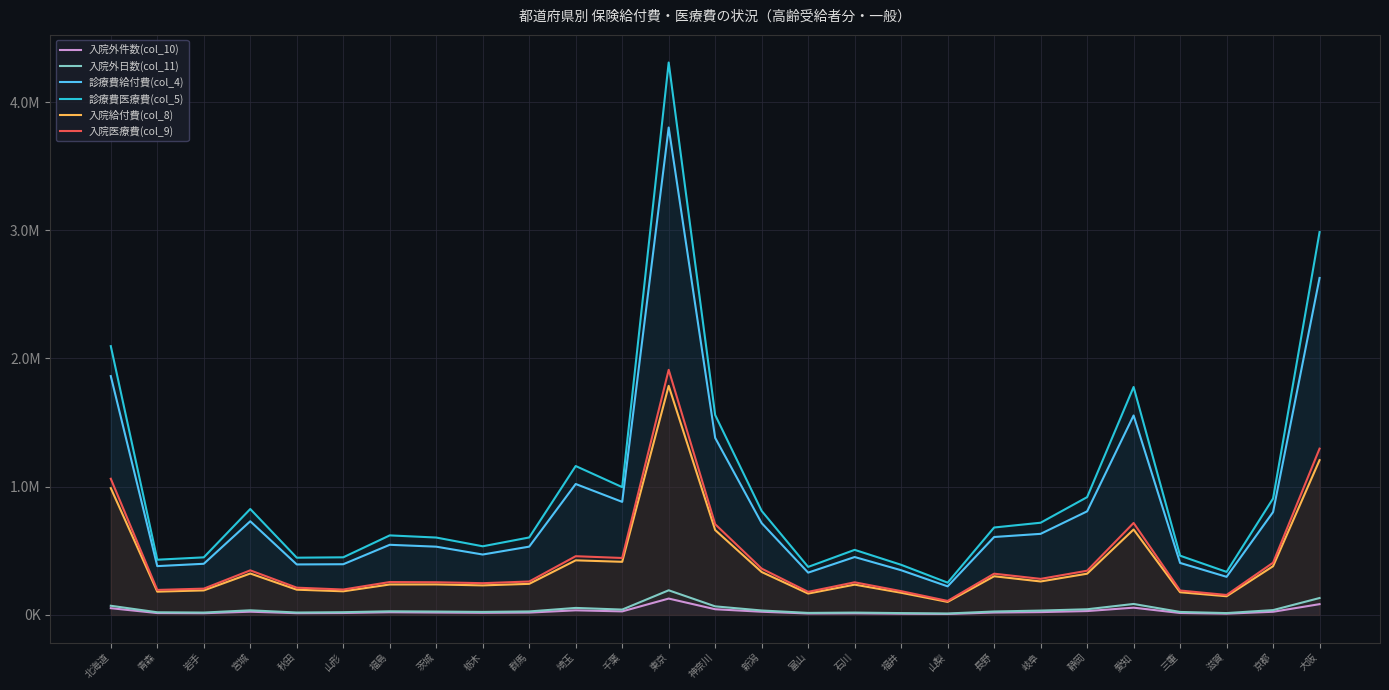

True or false: 入院外件数(col_10) has a value of 20551 at 福島.

True